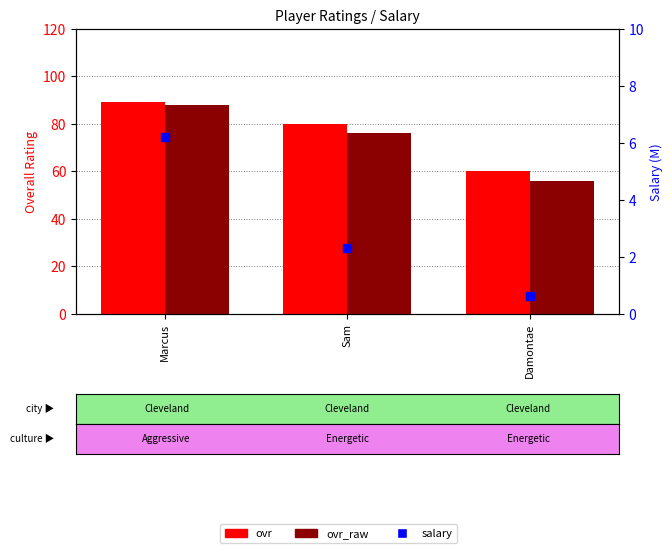

At which category is the sum across all series the highest?

Marcus